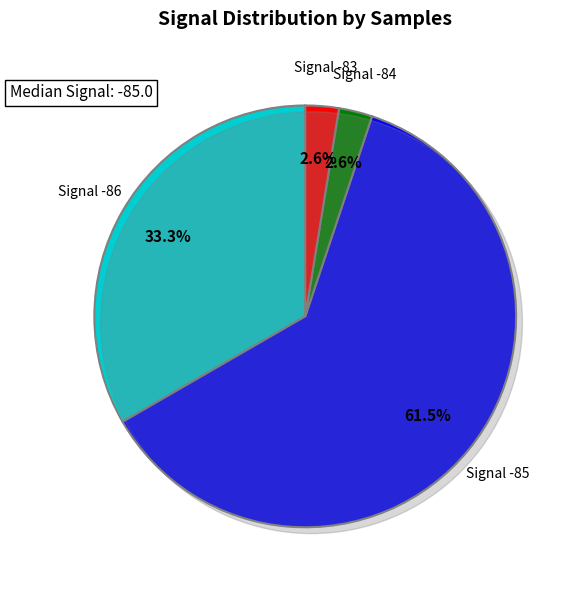

What is the total percentage of 21 and 32?

5.1%